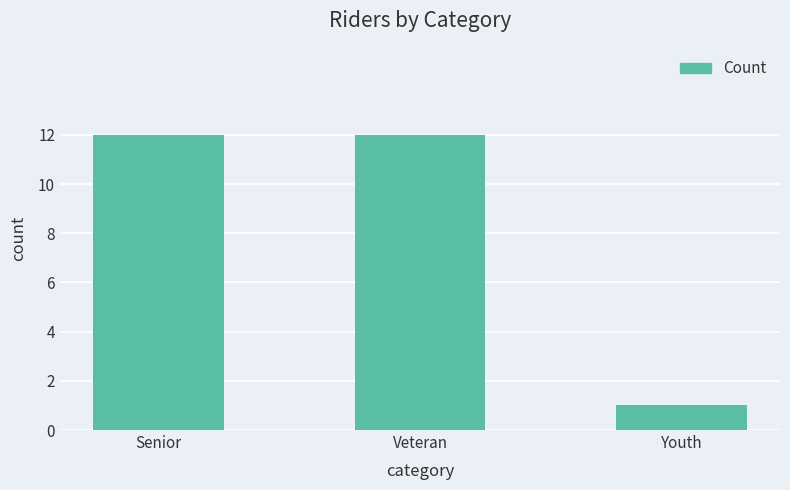

How many values are below 12?

1